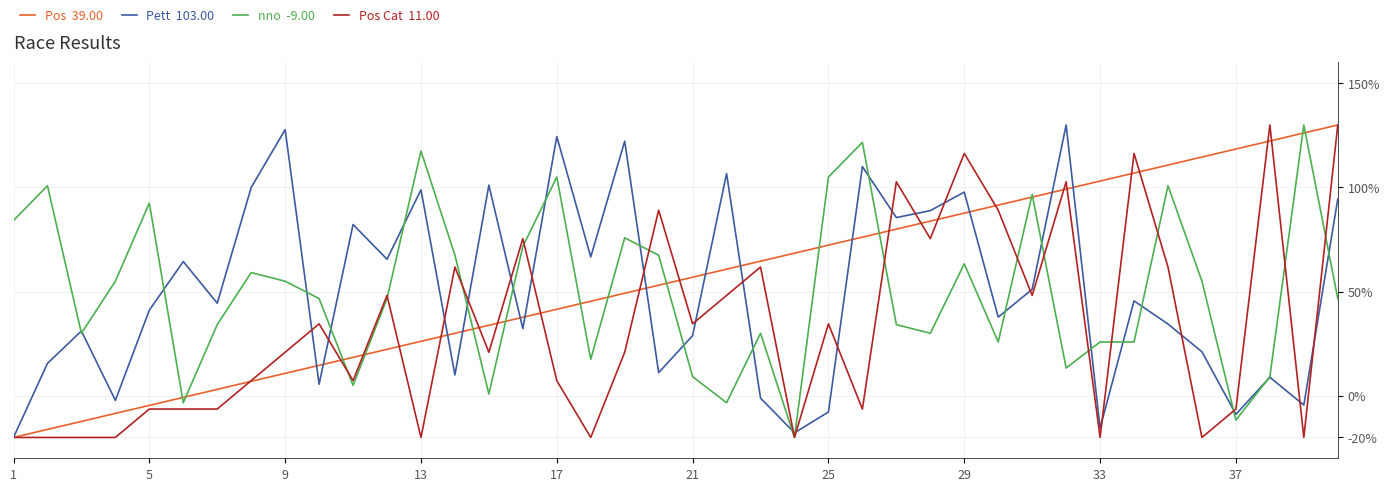

Is this an area chart (filled region under the line)?

No